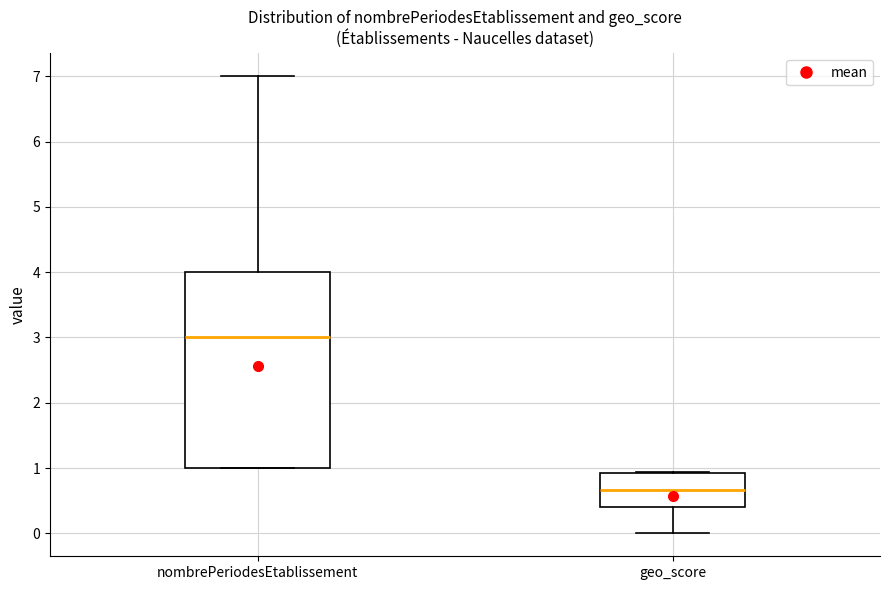

Which box is the tallest, from its lower edge to its upper edge?

nombrePeriodesEtablissement